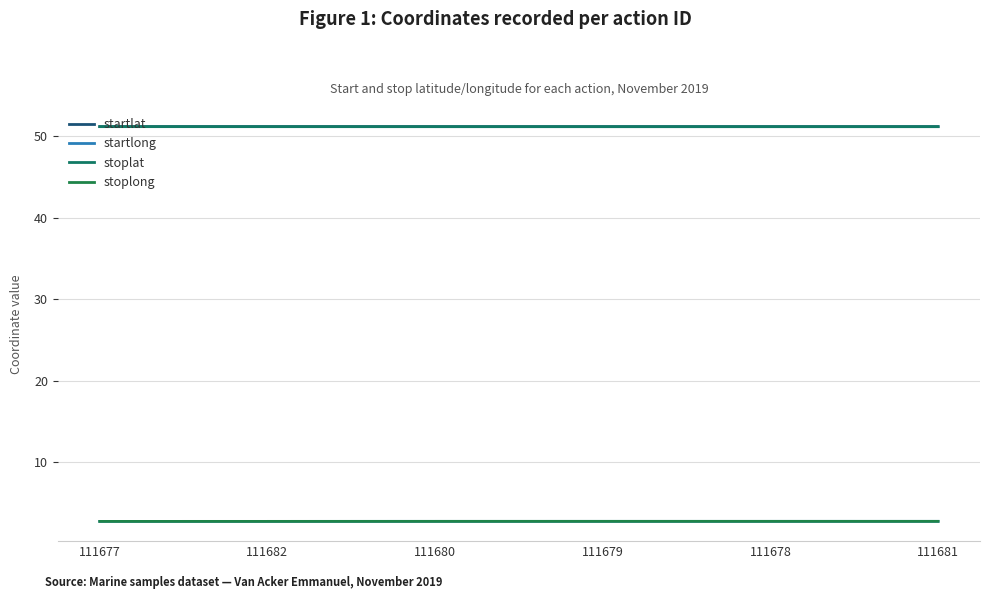

What is the sum of all stoplong values?

16.2